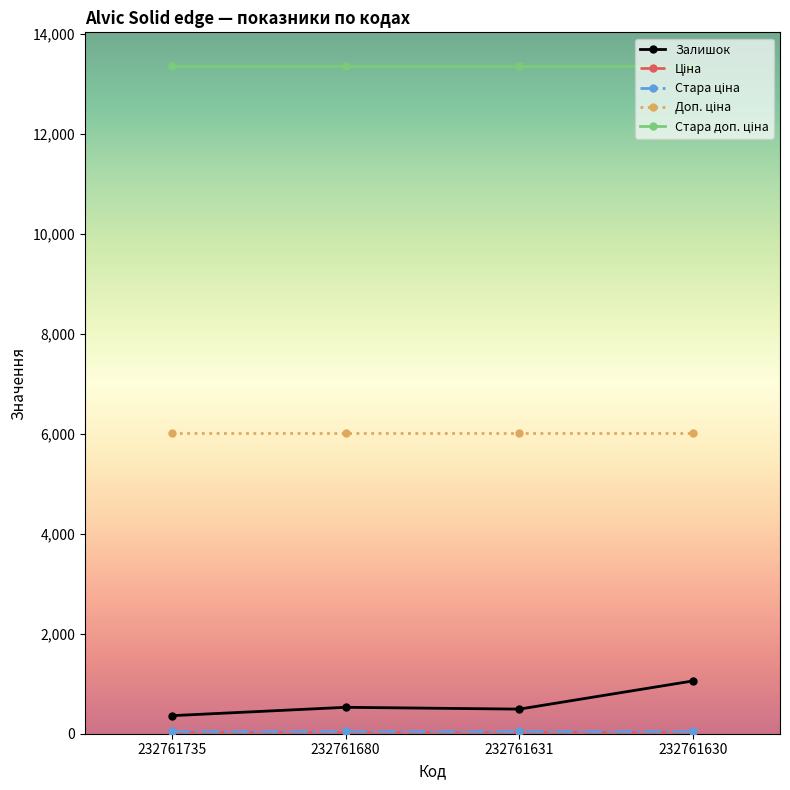

At how many categories does at least one series exceed 8760?

4